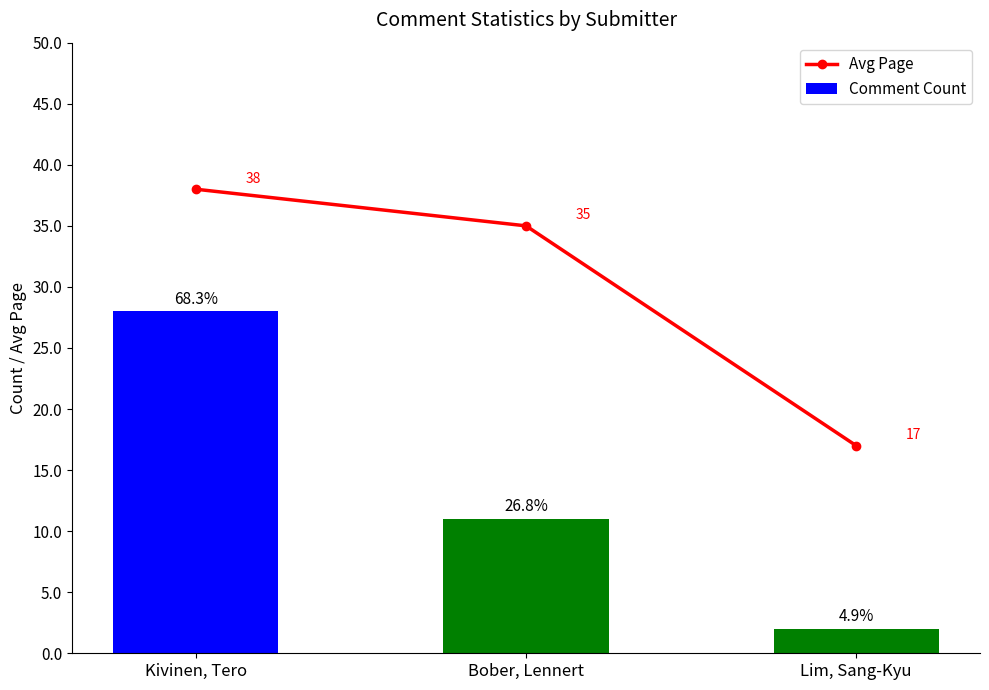

What is the total value across all series at Kivinen, Tero?

66